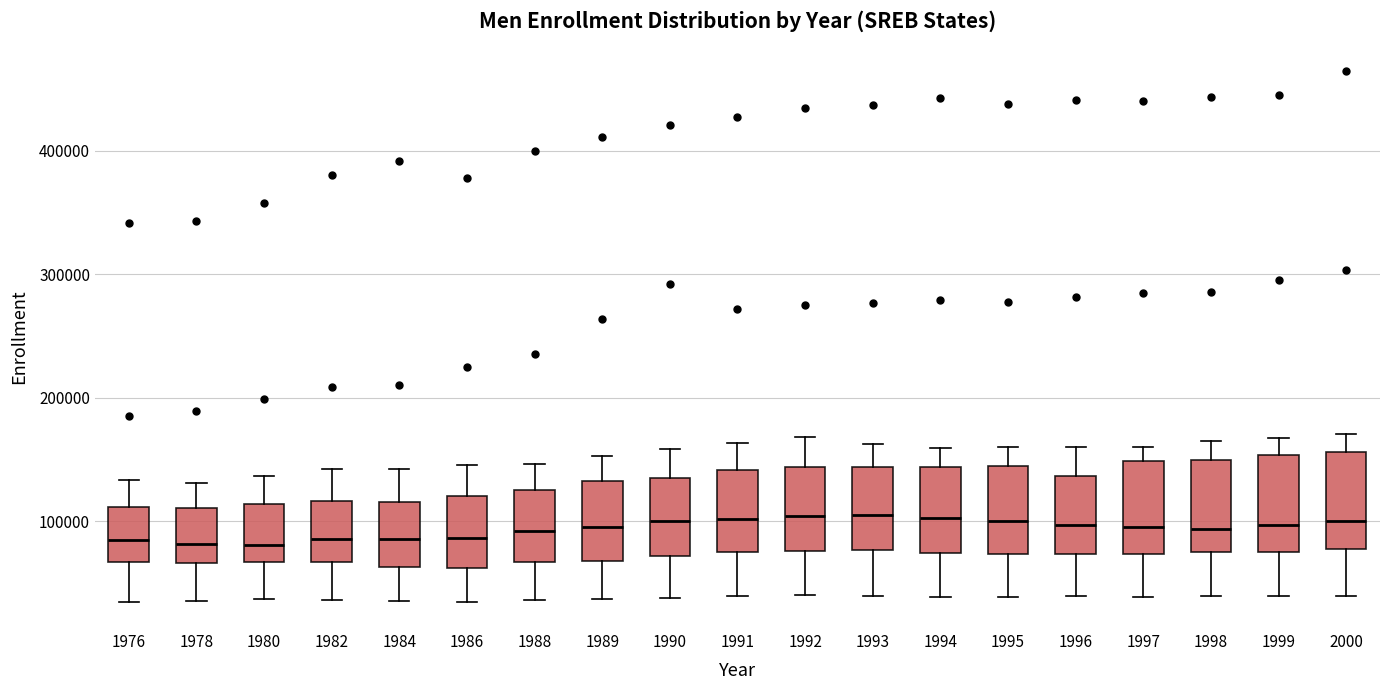

Where does the median line of the box at x = 1994 sit on the y-axis? The values are not printed on the chart, so give them approximately, as read against the axis.

100000